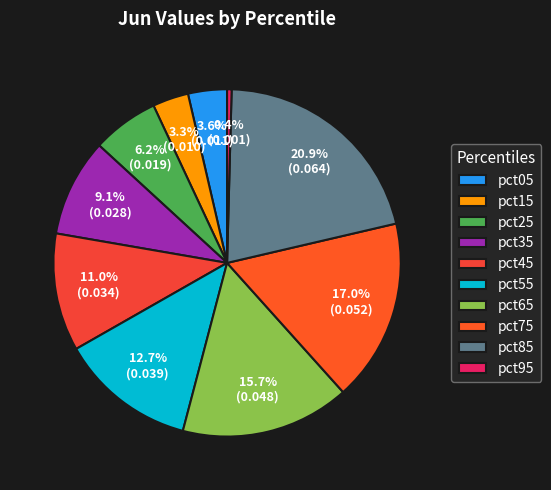

What is the smallest slice in the pie chart?

pct95